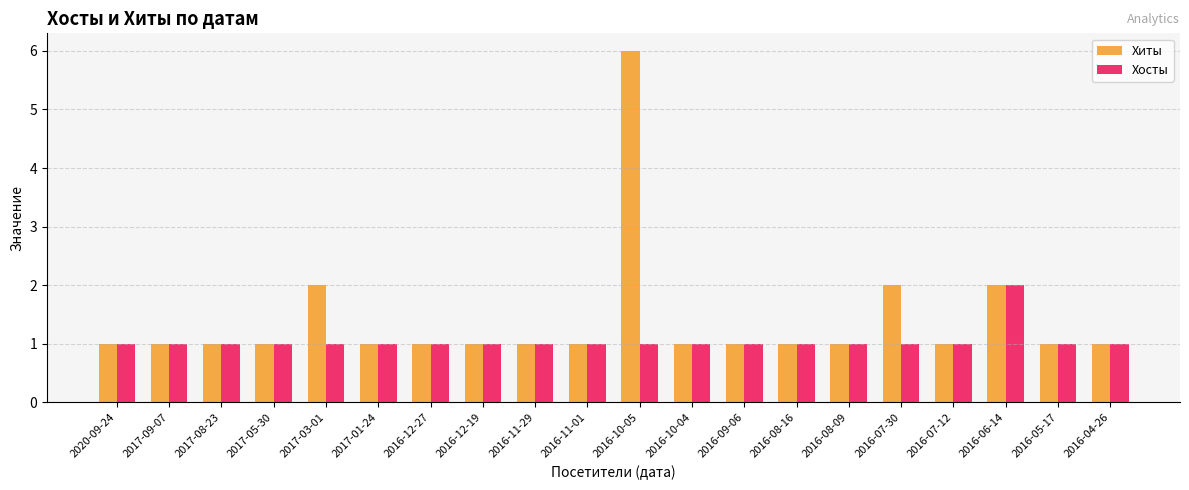

The value of Хосты at 2016-08-09 is 1. True or false?

True